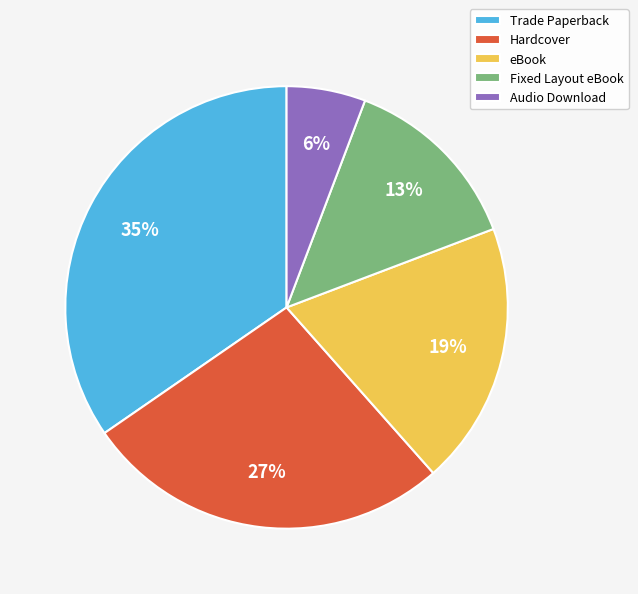

True or false: eBook accounts for 32% of the total.

False